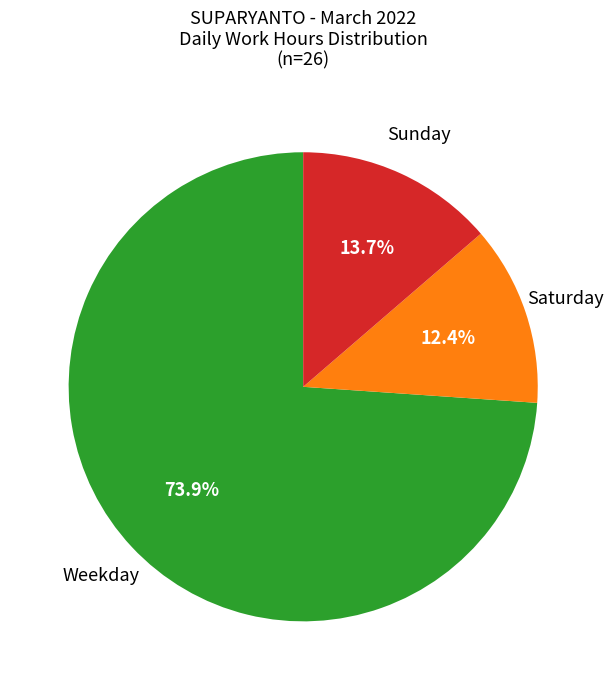

Is there any slice that represents more than half of the pie?

Yes